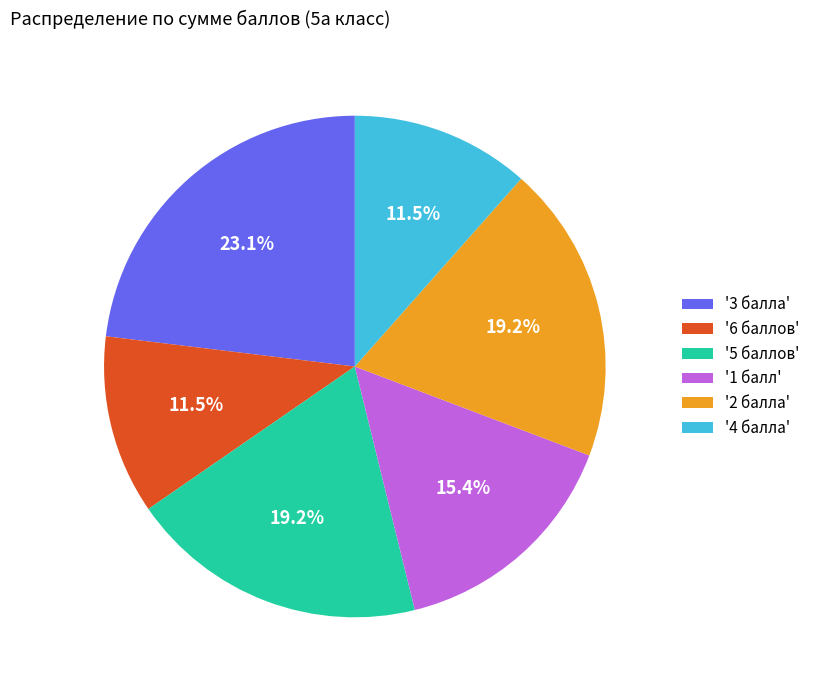

Between '3 балла' and '2 балла', which is larger?

'3 балла'